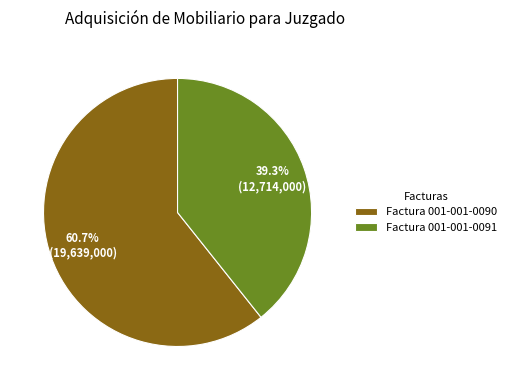

Approximately how many times larger is the value at Factura 001-001-0091 compared to Factura 001-001-0090?

0.6